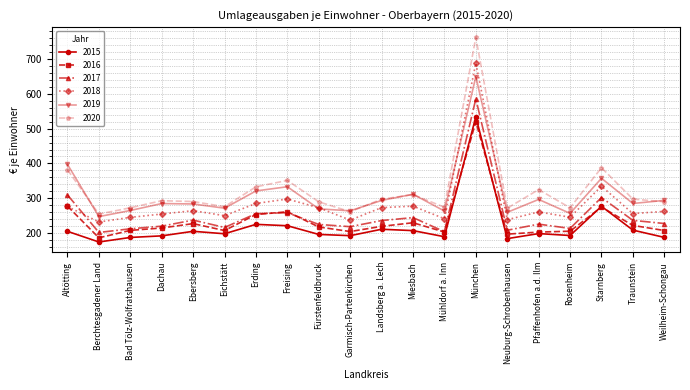

Is it true that 2019 equals 1050.1 at München?

False